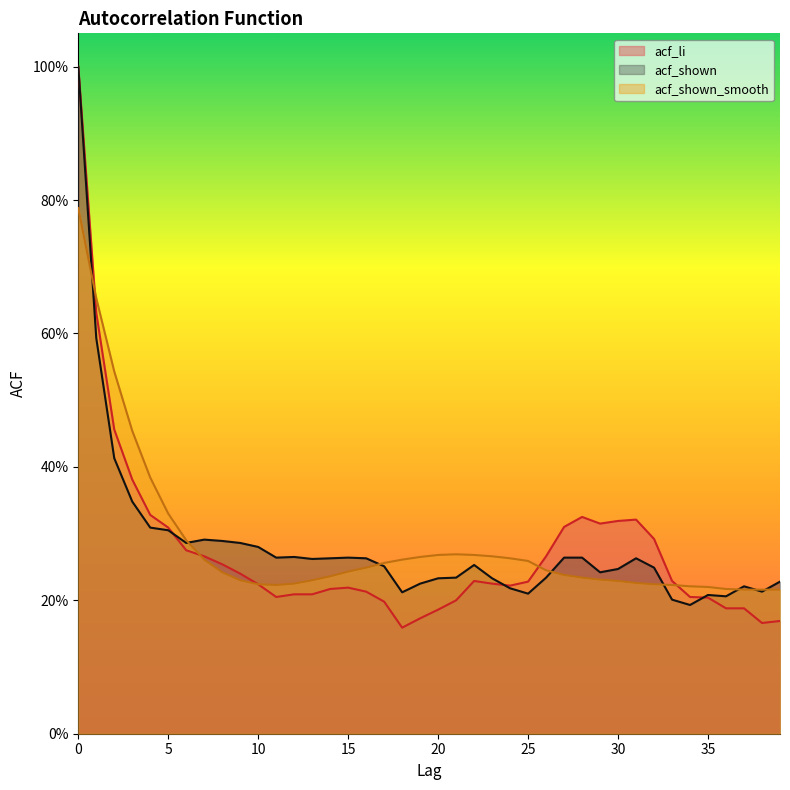

What is the minimum value shown in the chart?

0.2